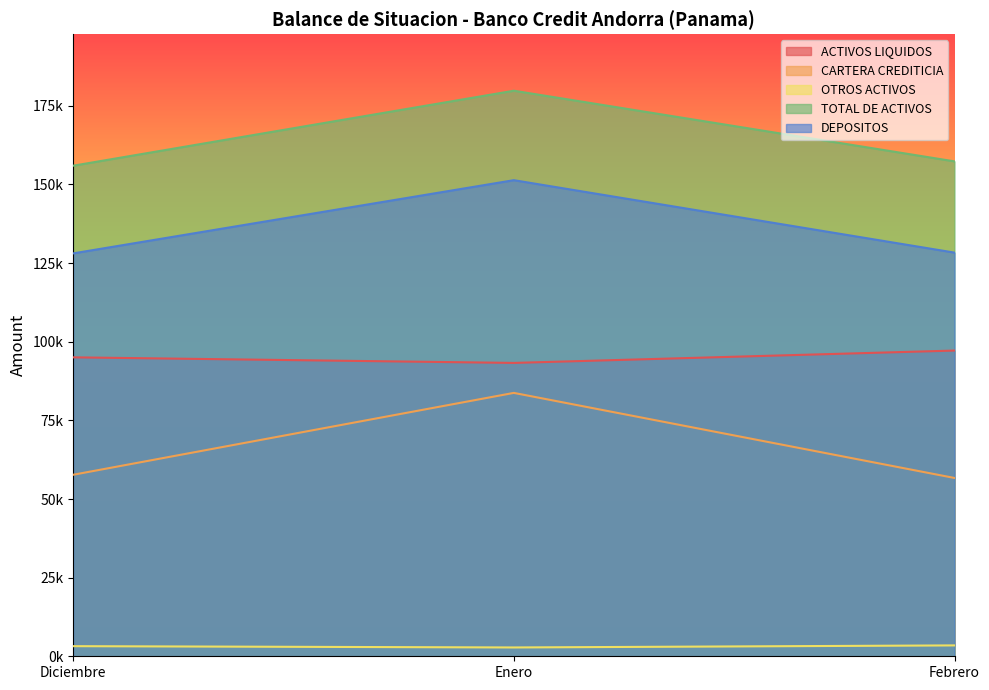

Which series has the largest total across all categories?

TOTAL DE ACTIVOS